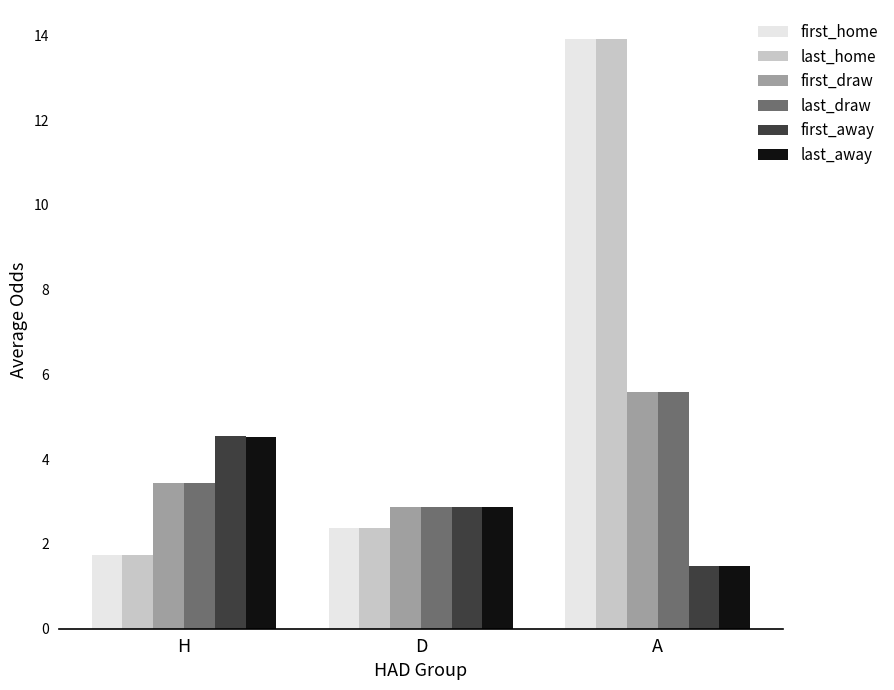

At which label does last_home reach its peak?

A